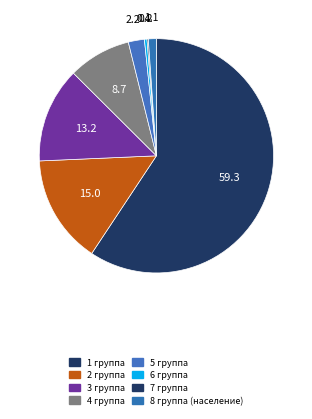

To the nearest percent, what is the difference between the largest and smallest slice percentages?

59%